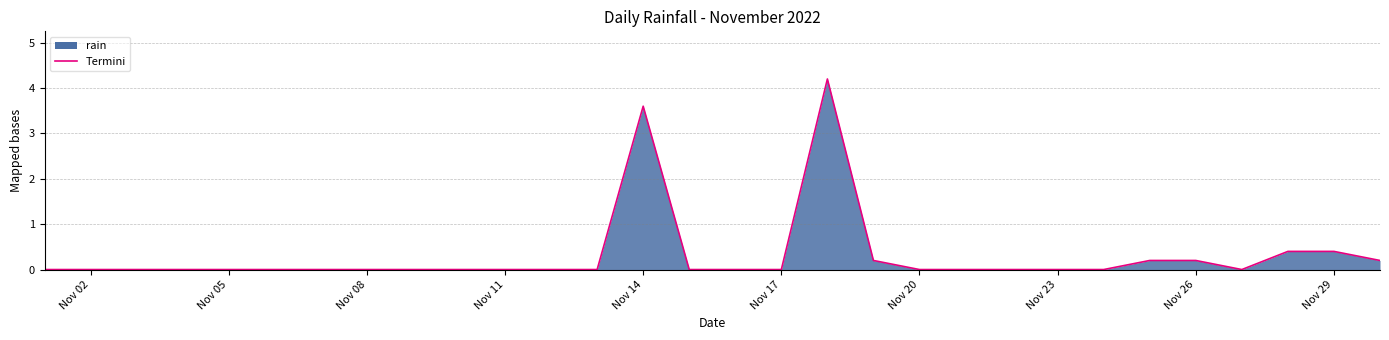

Reading right to left, what are all the values shown in this chart?

0.2	0.4	0.4	0.0	0.2	0.2	0.0	0.0	0.0	0.0	0.0	0.2	4.2	0.0	0.0	0.0	3.6	0.0	0.0	0.0	0.0	0.0	0.0	0.0	0.0	0.0	0.0	0.0	0.0	0.0